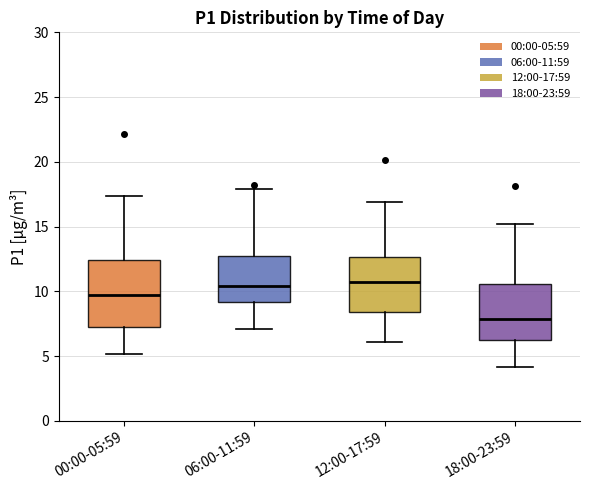

Where does the upper whisker of the box for 12:00-17:59 end on the y-axis? The values are not printed on the chart, so give them approximately, as read against the axis.

17.0